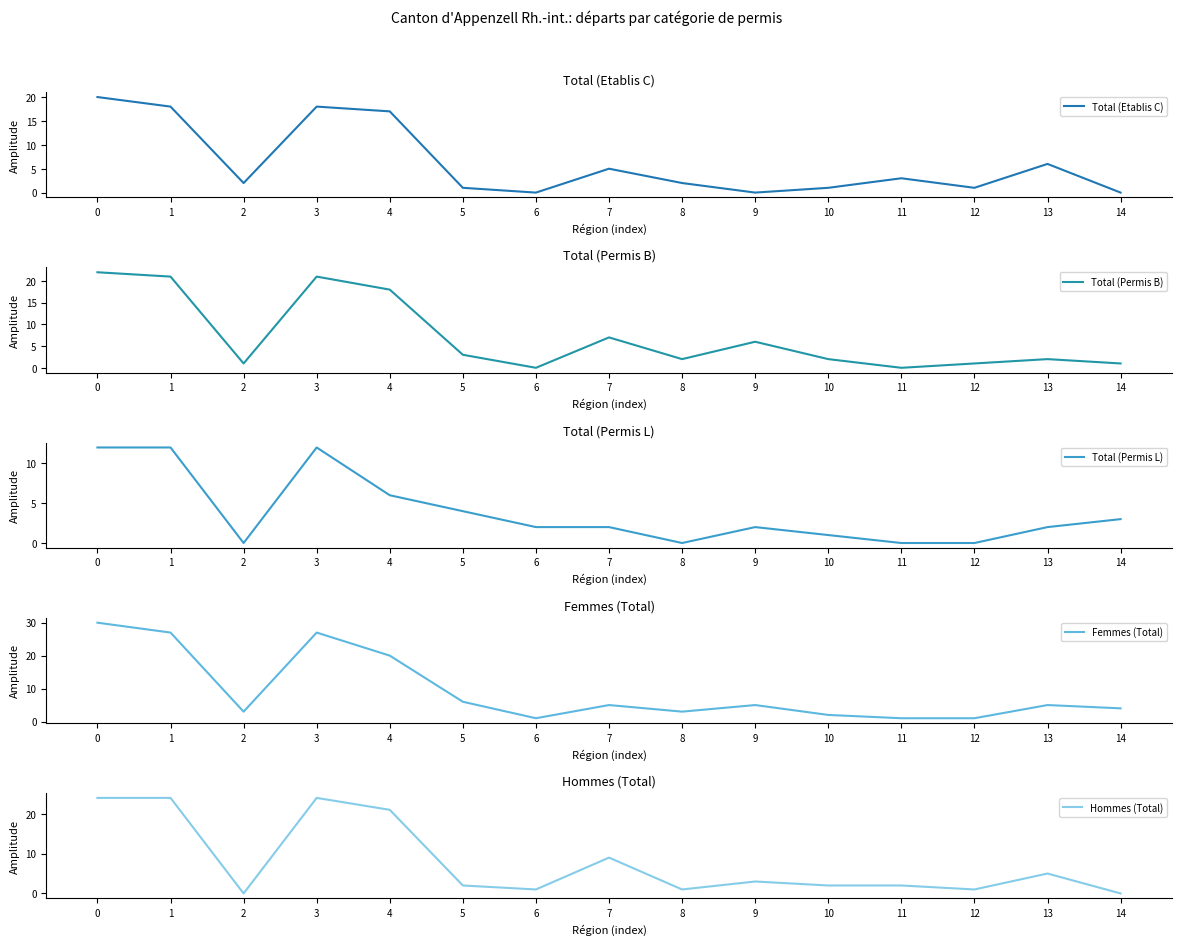

What is the spread (max minus min) of values at 1?

15